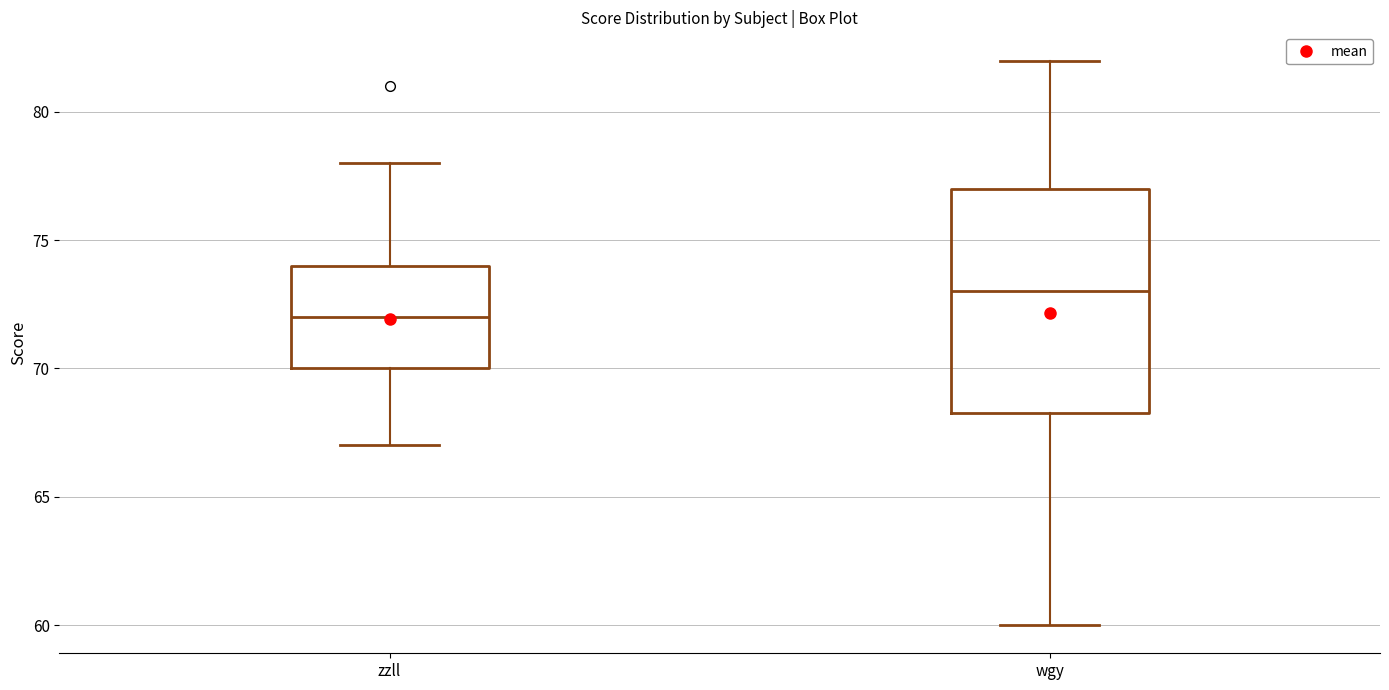

Reading left to right, transcribe this box plot: for each box, give where its median line is, the range the box spans, and where its two whiskers end, as read against the y-axis. The values are not printed on the chart, so give them approximately, as read against the axis.

zzll: median 72.0, box 70.0 to 74.0, whiskers 67.0 to 78.0
wgy: median 73.0, box 68.5 to 77.0, whiskers 60.0 to 82.0